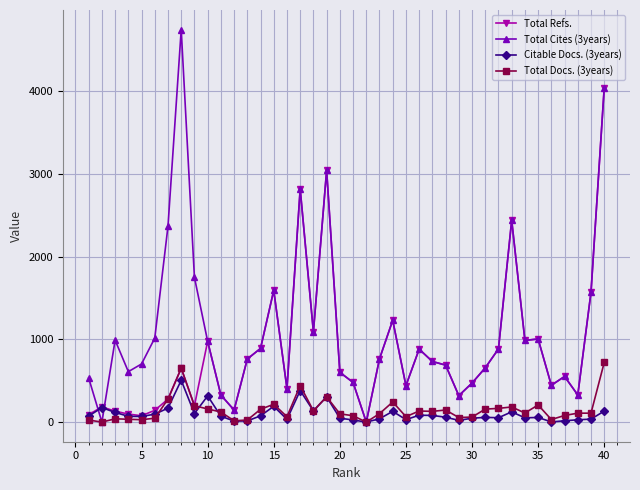

Which series has the largest range (max minus min)?

Total Cites (3years)